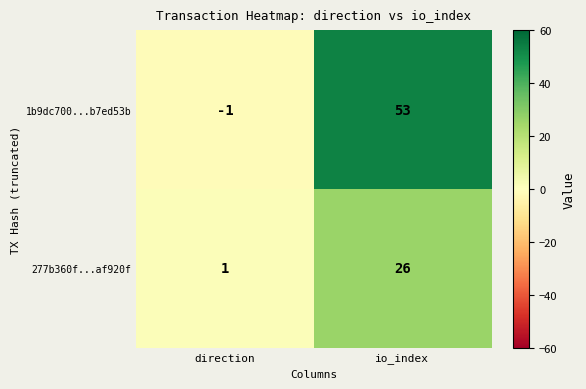

What is the total value across all series at io_index?

79